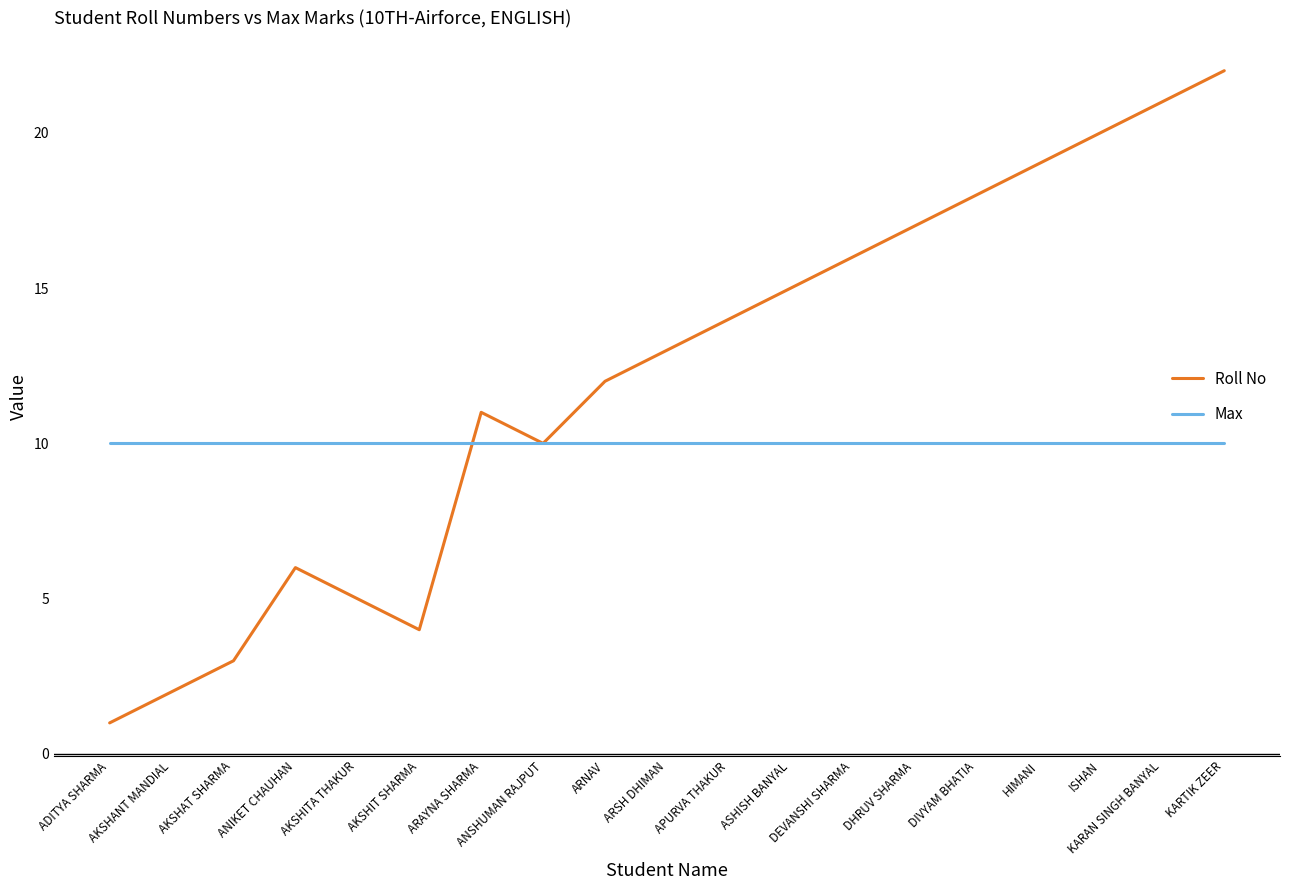

What is the maximum value shown in the chart?

22